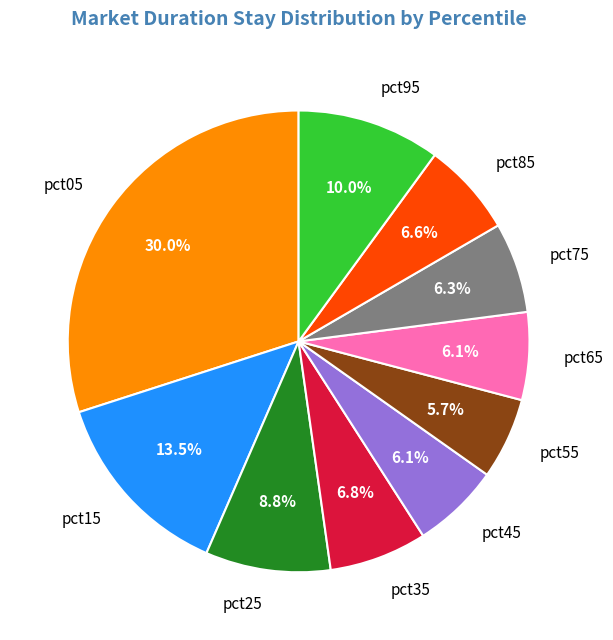

The pct05 slice represents 30% of the pie. True or false?

True